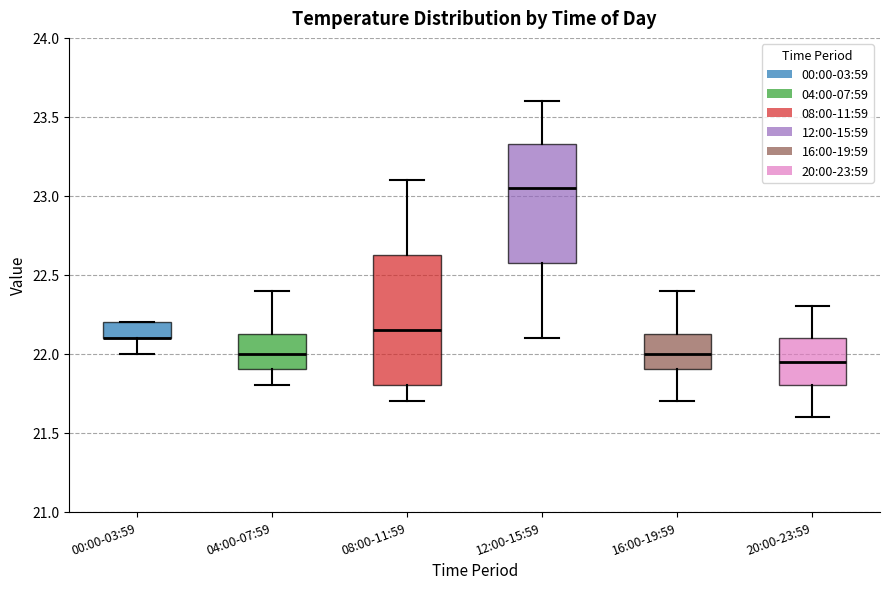

Which box is the tallest, from its lower edge to its upper edge?

08:00-11:59